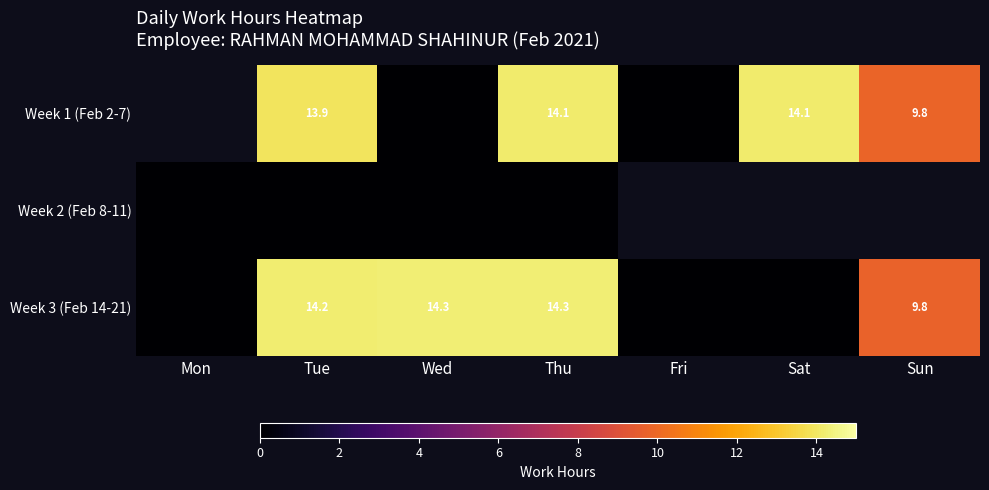

Between Mon and Tue, which series saw the biggest shift?

Week 3 (Feb 14-21)